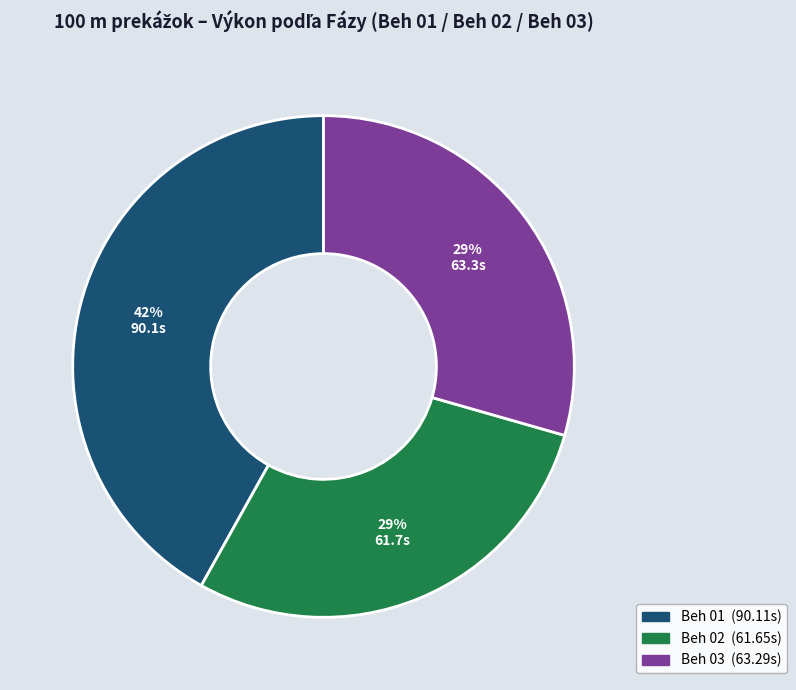

Is there a majority slice in this chart?

No